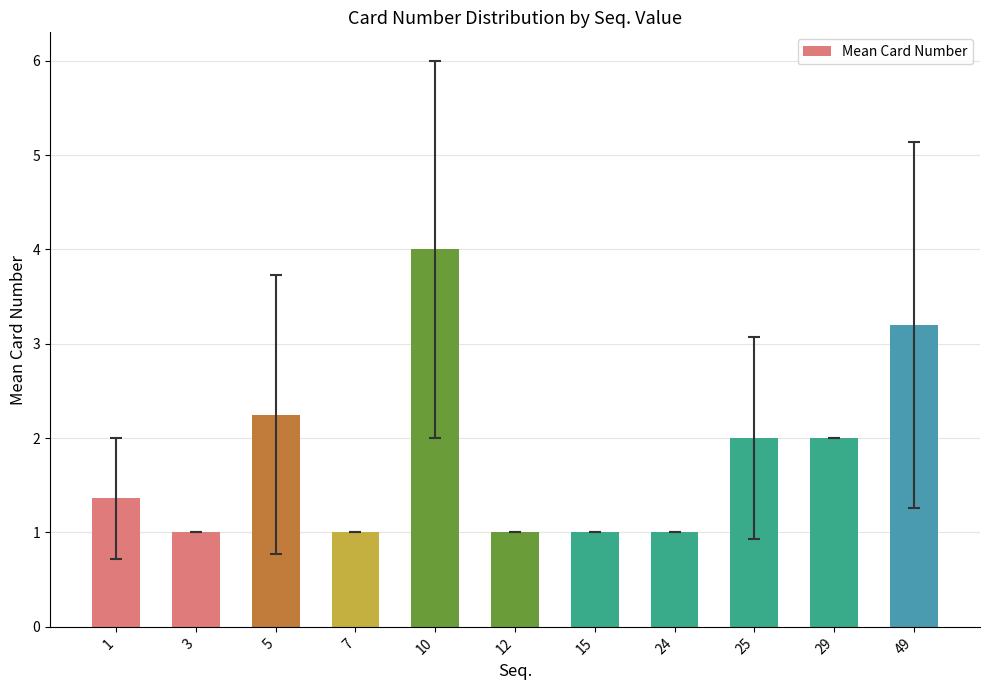

At which category does the chart reach its peak across all series?

10